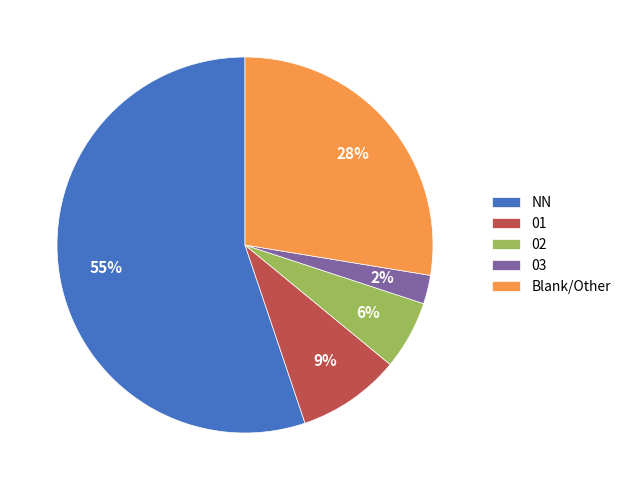

Is 03 the majority of the pie?

No